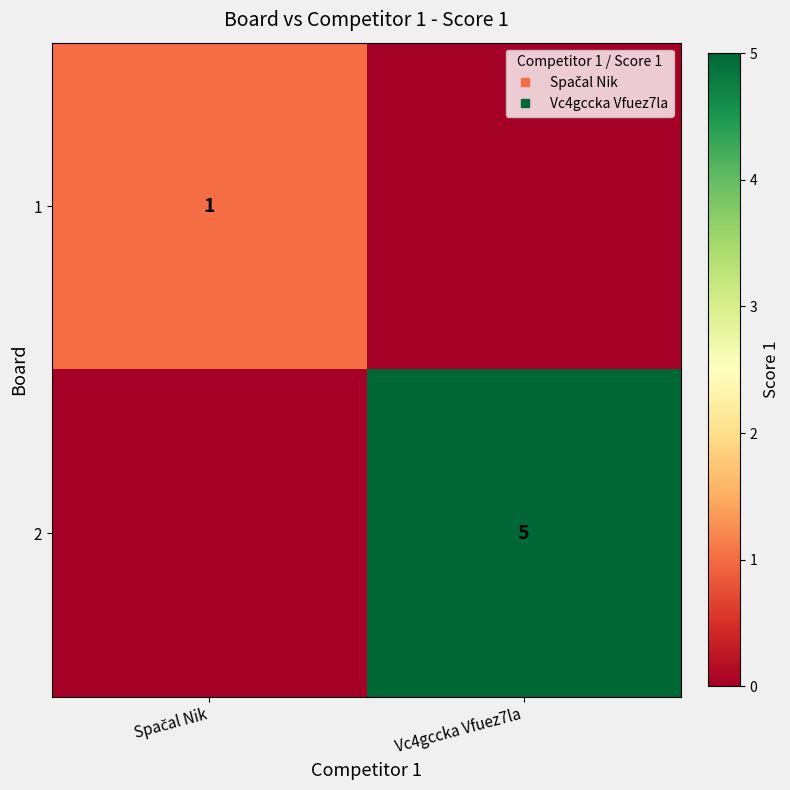

Between Spačal Nik and Vc4gccka Vfuez7la, which series saw the biggest shift?

2